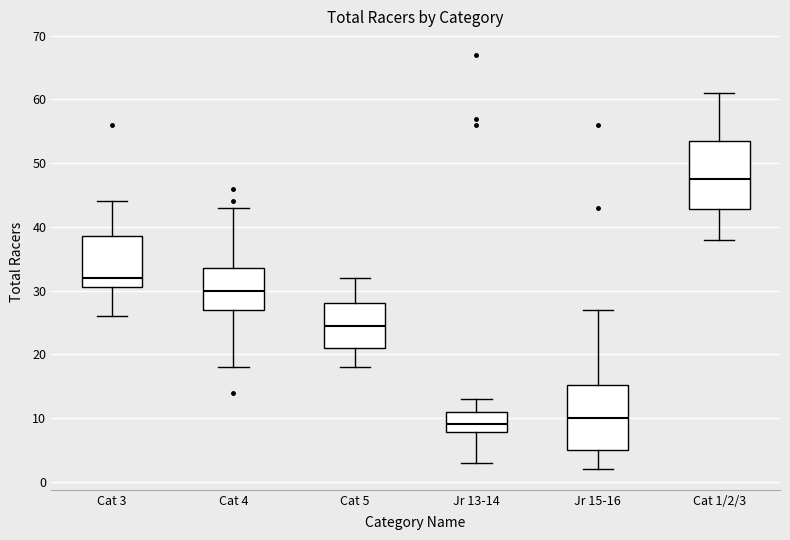

Where does the lower whisker of the box for Cat 5 end on the y-axis? The values are not printed on the chart, so give them approximately, as read against the axis.

18